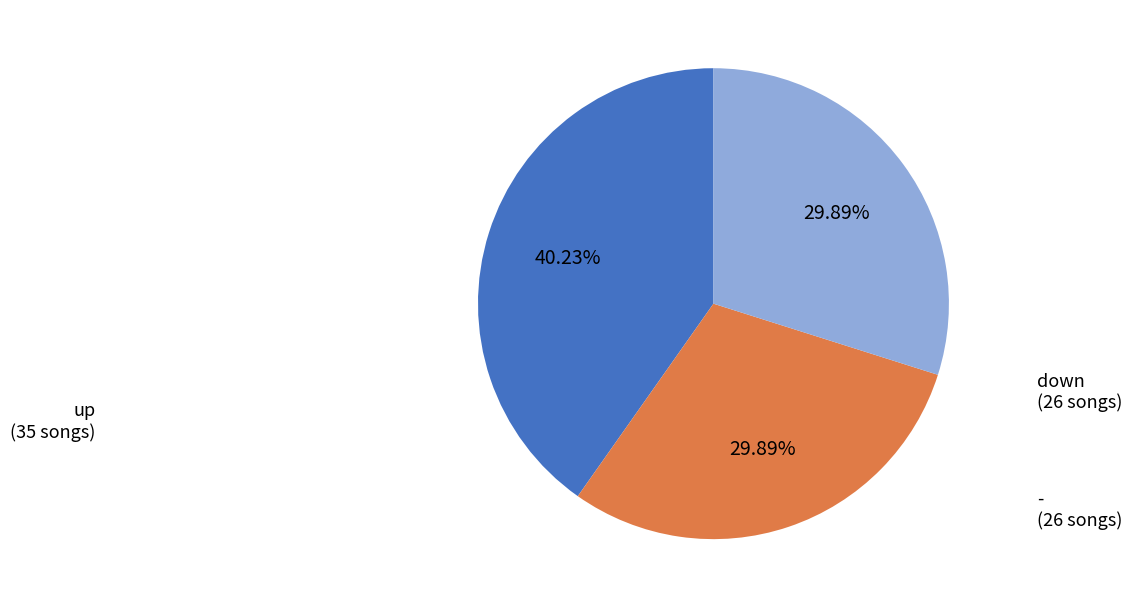

Which slice is the largest?

up